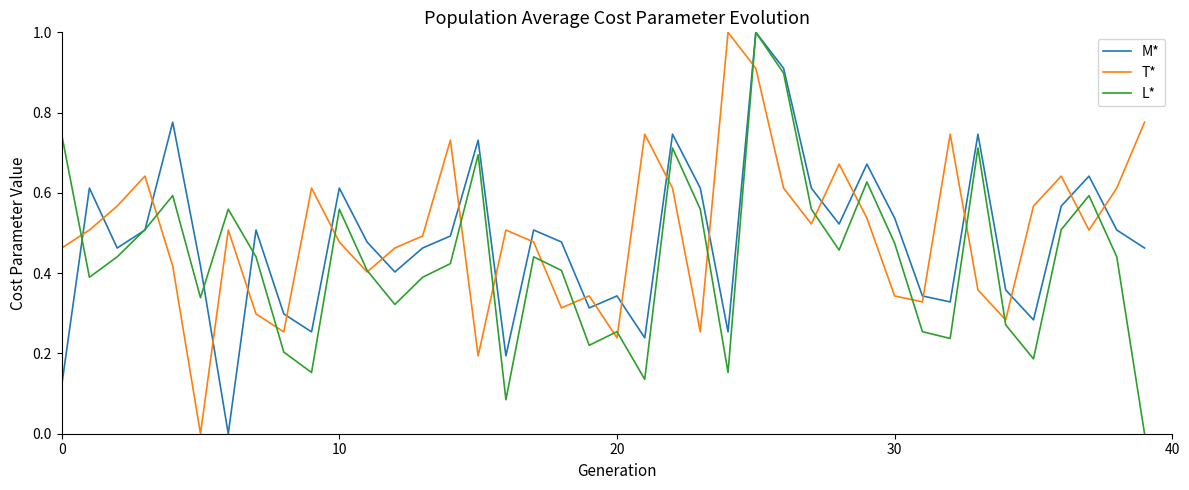

What is the greatest value displayed?

1.0